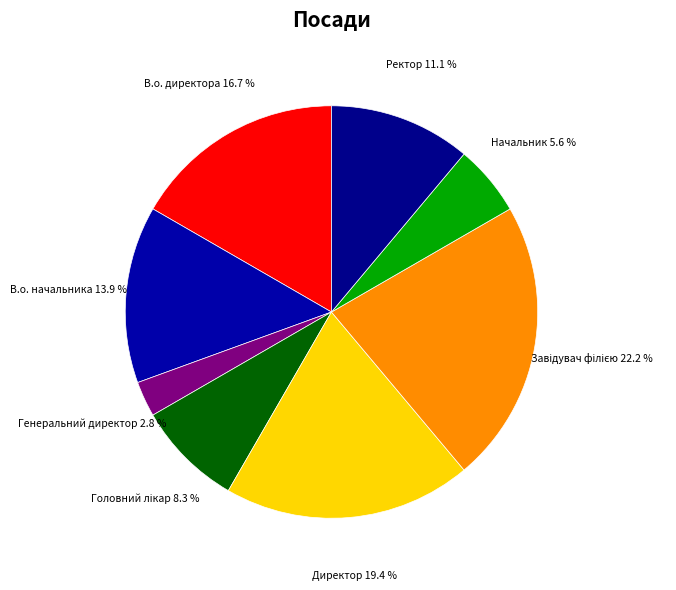

How many slices are in this pie chart?

8